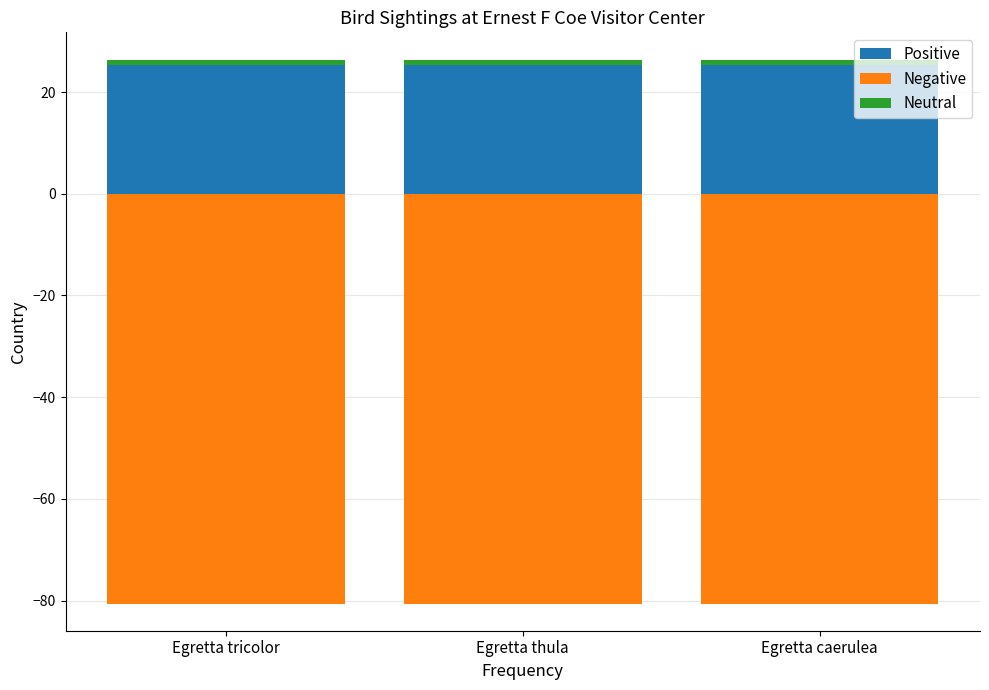

Count the number of categories in the chart.

3